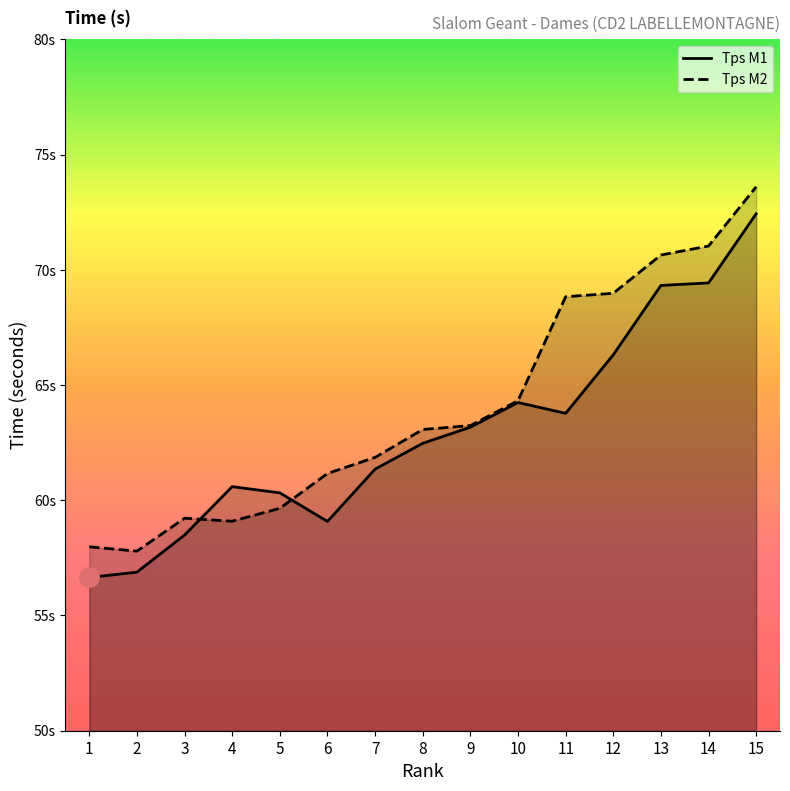

Does the chart display data point markers on the line(s)?

No